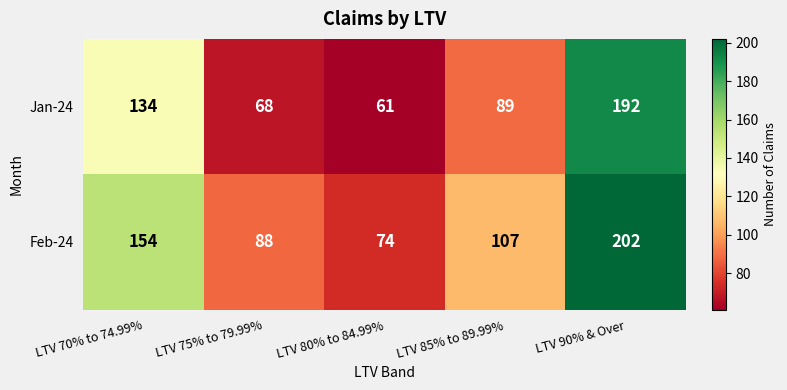

Between LTV 80% to 84.99% and LTV 90% & Over, which series saw the biggest shift?

Jan-24